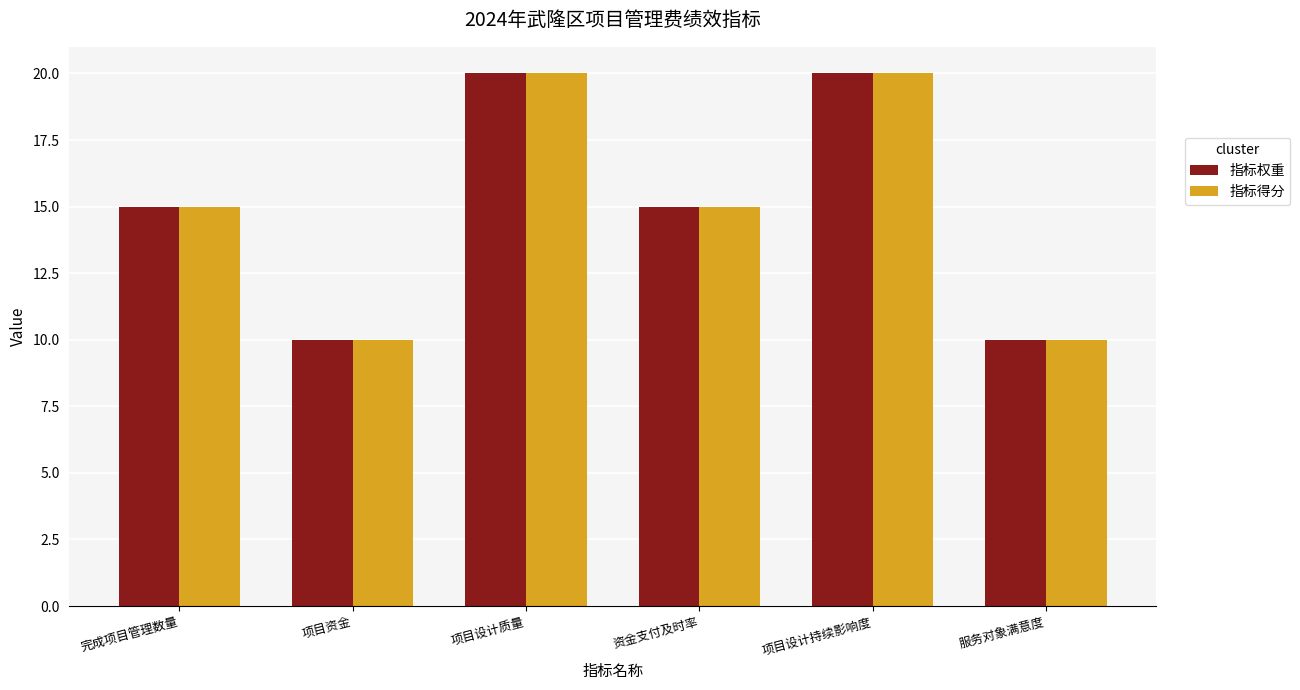

At how many categories does at least one series exceed 11?

4